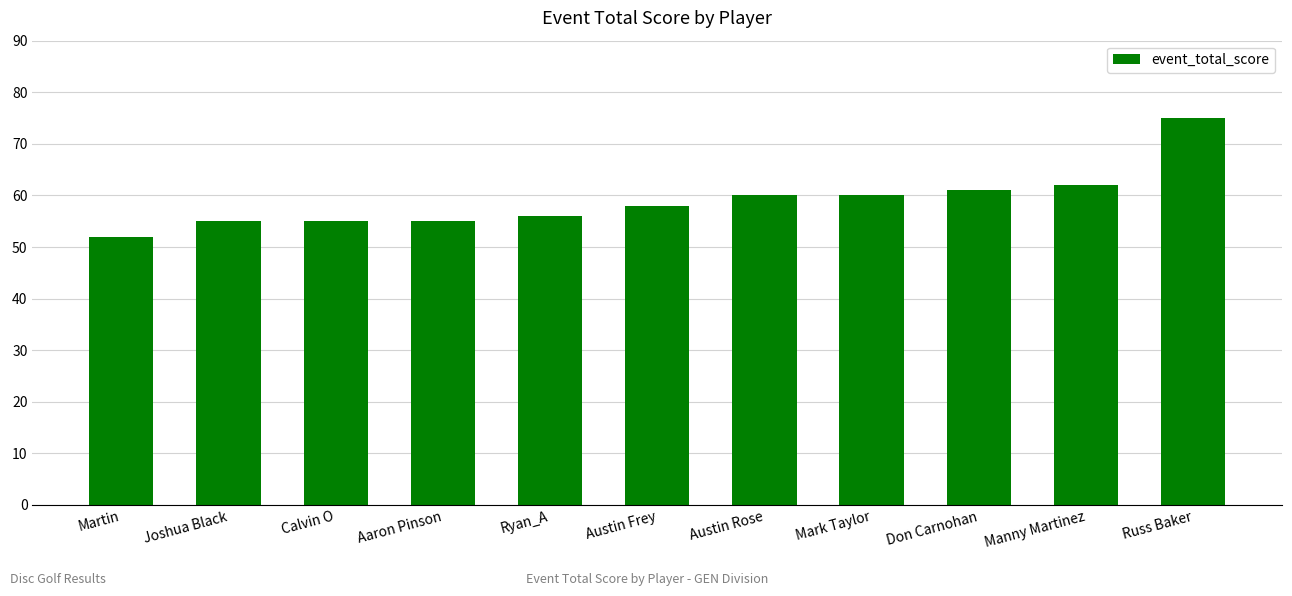

Approximately how many times larger is the value at Calvin O compared to Austin Rose?

0.9